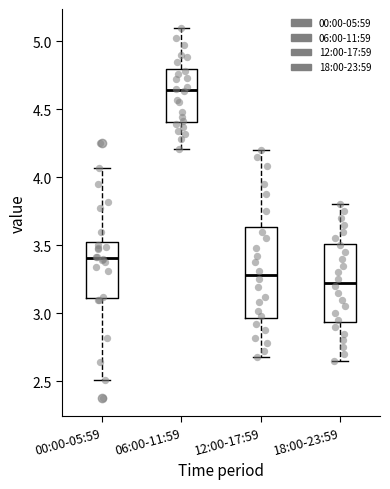

Which box's median line is the highest?

06:00-11:59